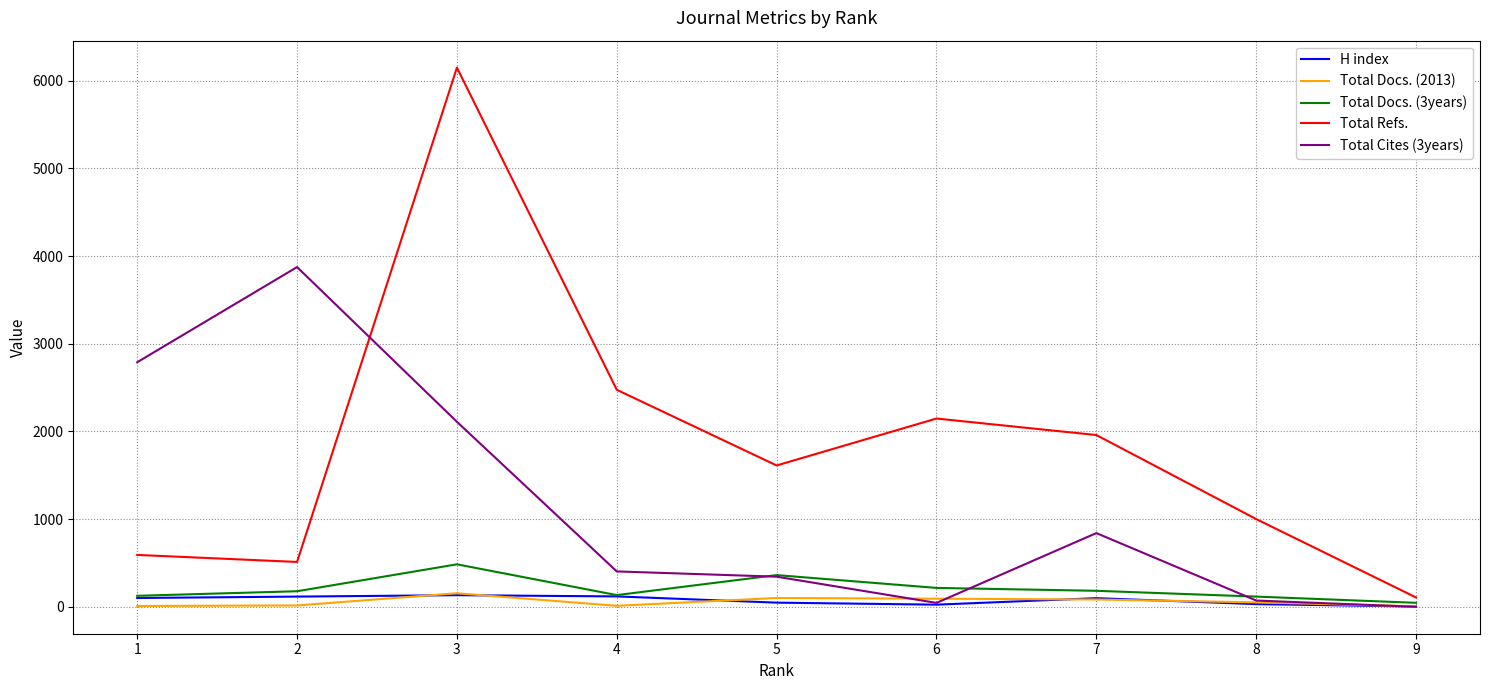

At which category is the sum across all series the highest?

3